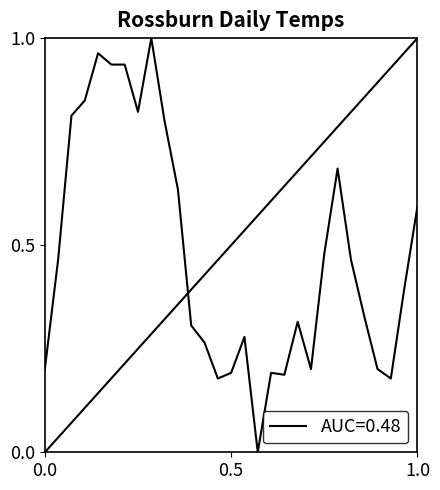

Is this an area chart (filled region under the line)?

No